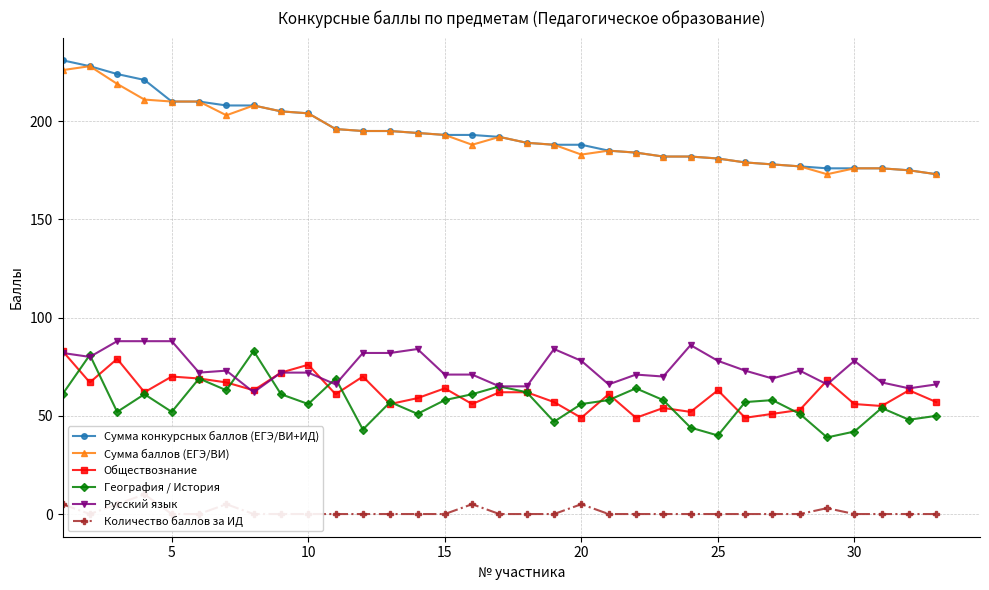

What is the lowest value of the Сумма конкурсных баллов (ЕГЭ/ВИ+ИД) series?

173